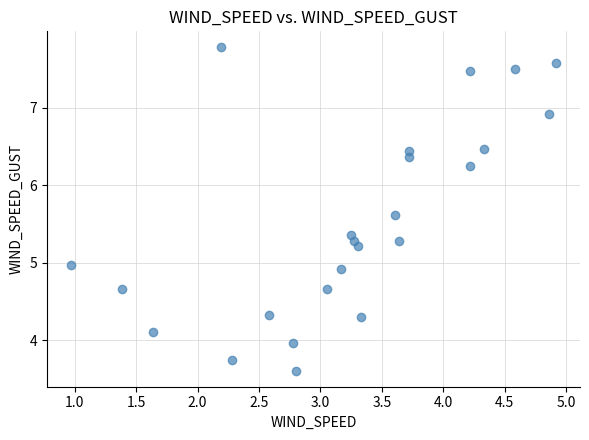

What is the range of X values (max minus min)?

3.9